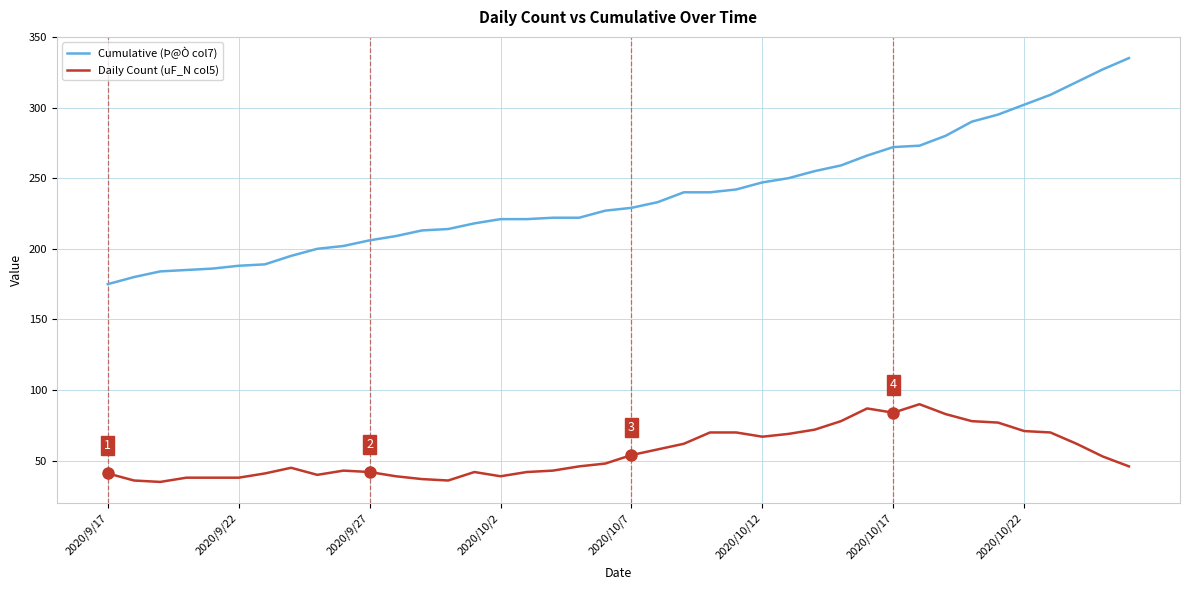

True or false: Daily Count (uF_N col5) and Cumulative (Þ@Ò col7) intersect in this chart.

False